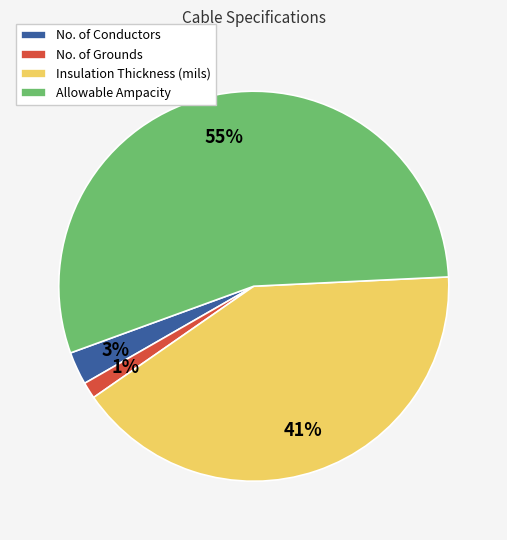

Combined, do No. of Conductors and No. of Grounds account for over 50%?

No